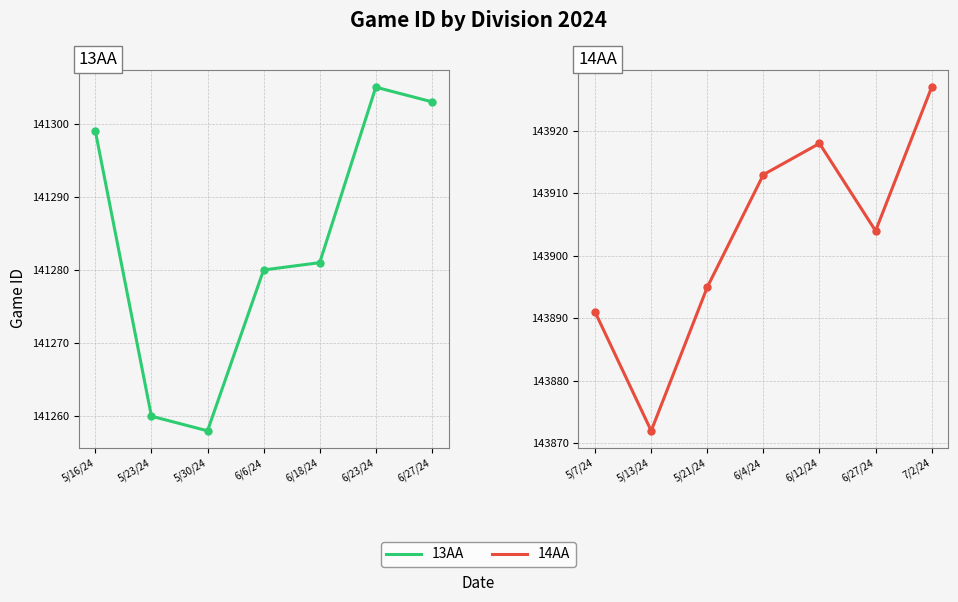

How many interior local valleys does the 14AA series have?

2